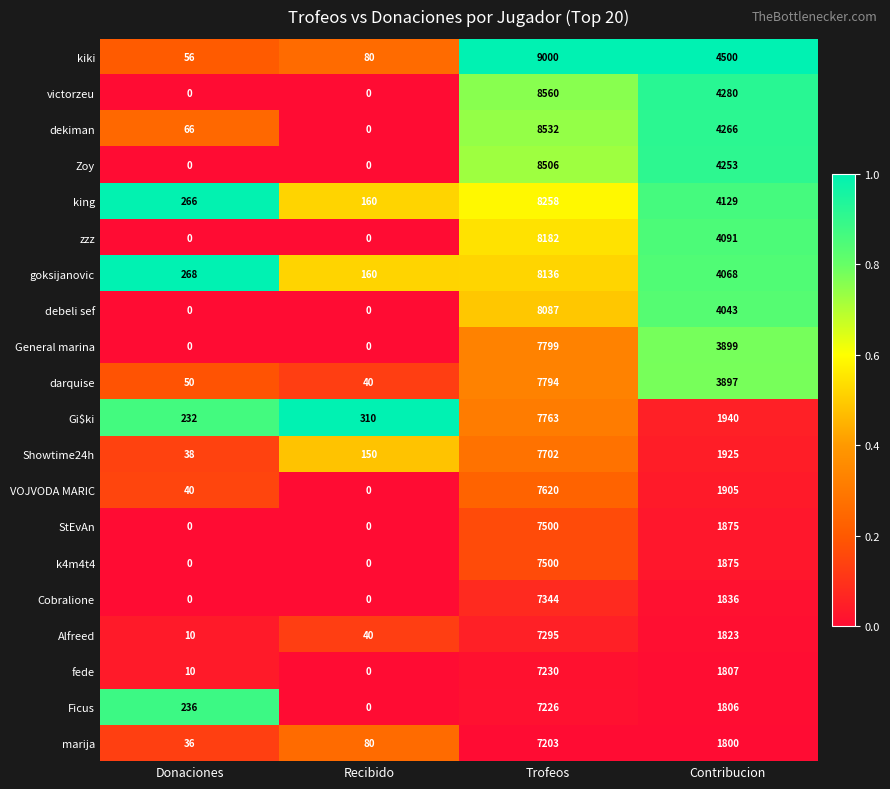

Which category has the highest value in the zzz series?

Trofeos